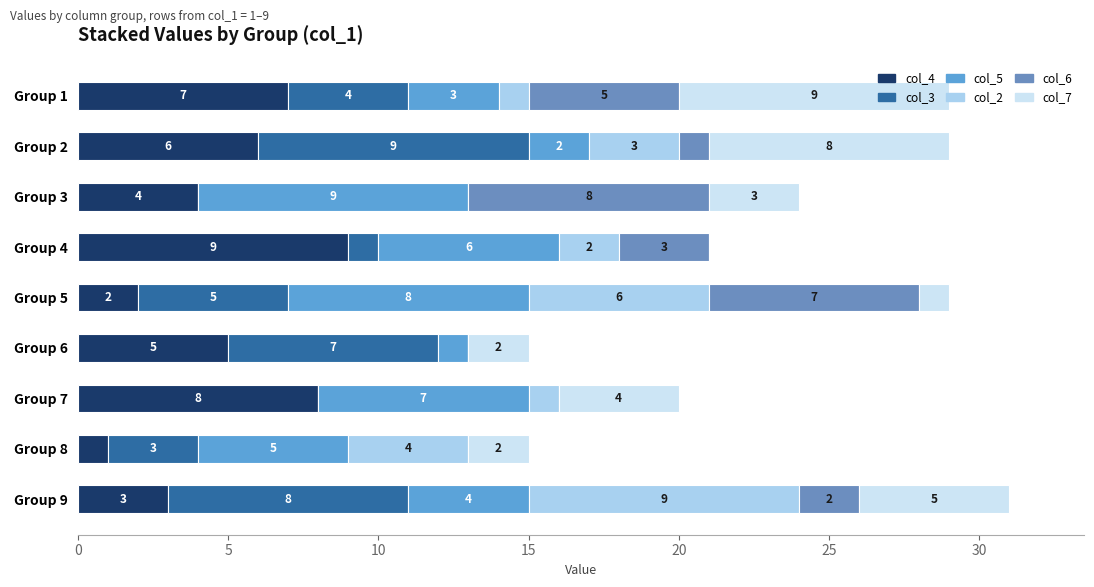

How many data points does each series have?

9